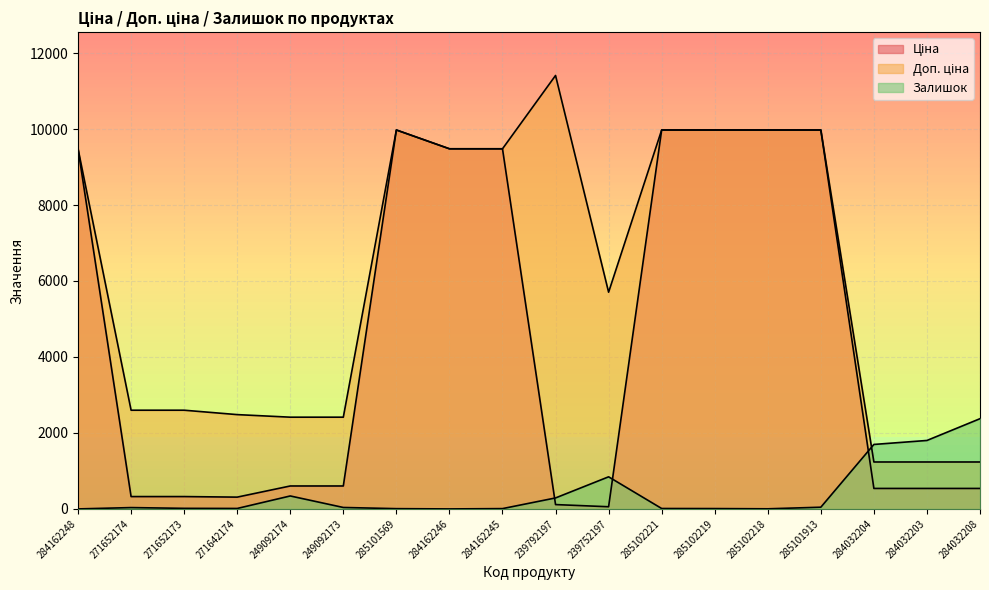

Count the number of data series in this chart.

3